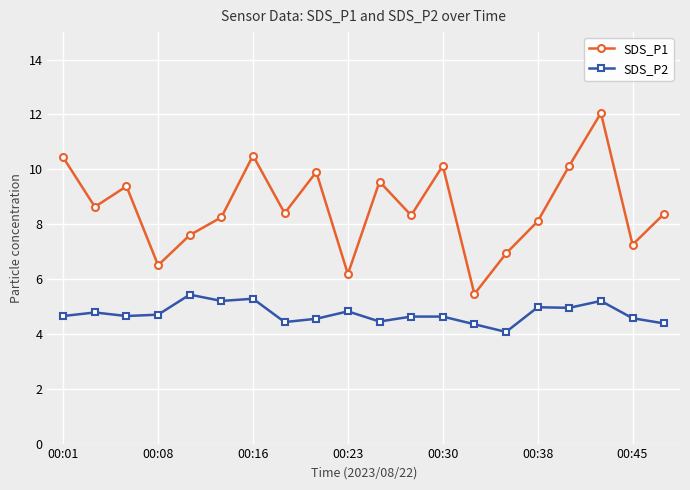

How many values in the SDS_P1 series are below 8?

6